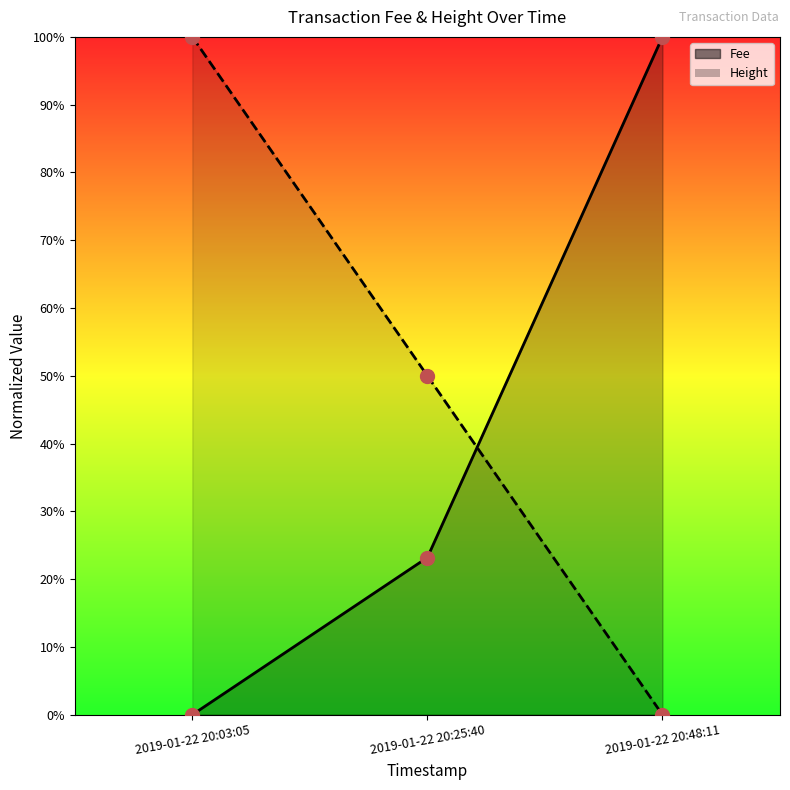

What is the difference between the maximum and minimum values in the Height series?

1.0